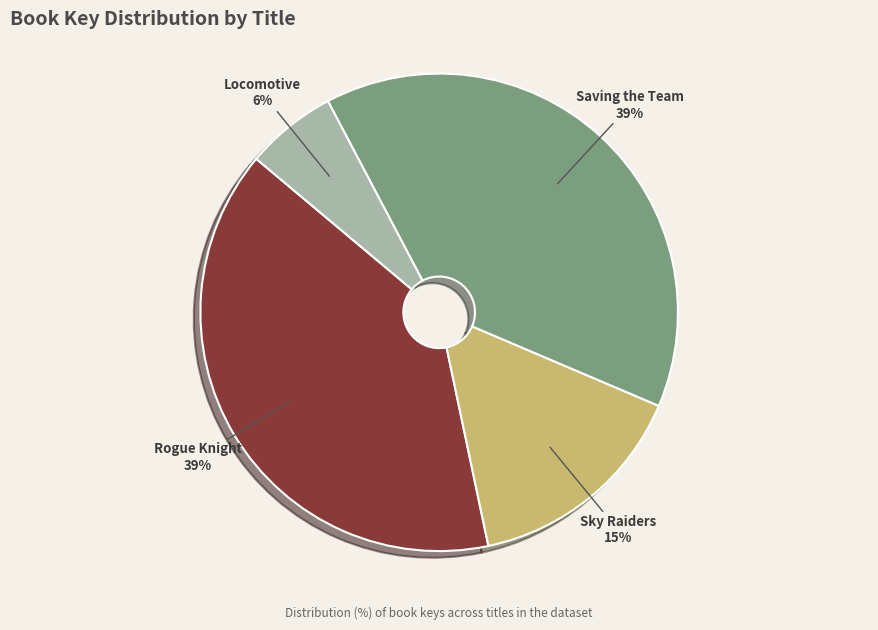

To the nearest percent, what percentage of the pie is Sky Raiders?

15%